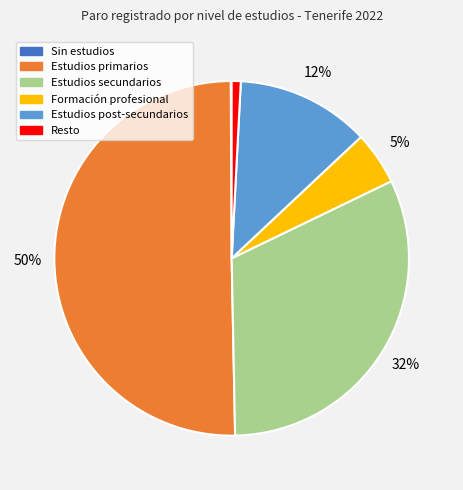

To the nearest percent, what is the combined percentage of Resto and Estudios post-secundarios?

13%